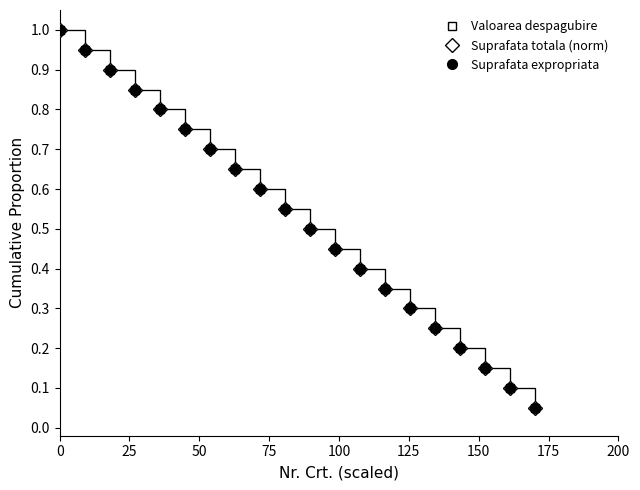

True or false: Valoarea despagubire and Suprafata expropriata cross at least once.

False